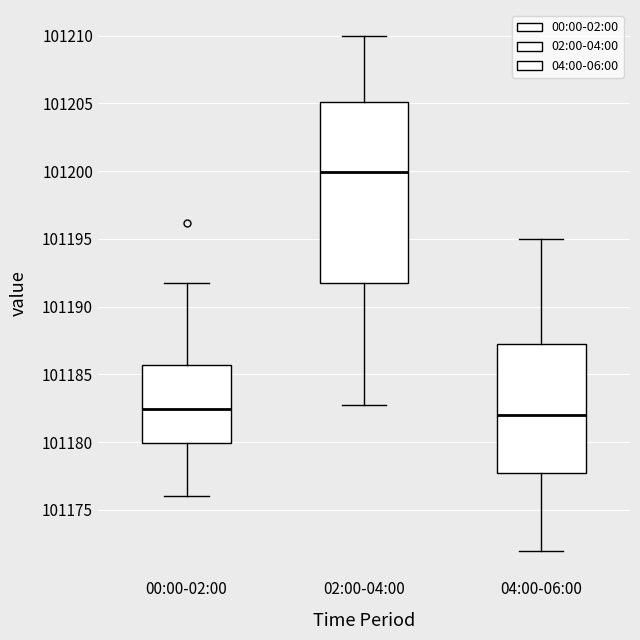

Reading left to right, transcribe this box plot: for each box, give where its median line is, the range the box spans, and where its two whiskers end, as read against the y-axis. The values are not printed on the chart, so give them approximately, as read against the axis.

00:00-02:00: median 101182.5, box 101180.0 to 101185.5, whiskers 101176.0 to 101191.5
02:00-04:00: median 101200.0, box 101191.5 to 101205.0, whiskers 101182.5 to 101210.0
04:00-06:00: median 101182.0, box 101178.0 to 101187.5, whiskers 101172.0 to 101195.0